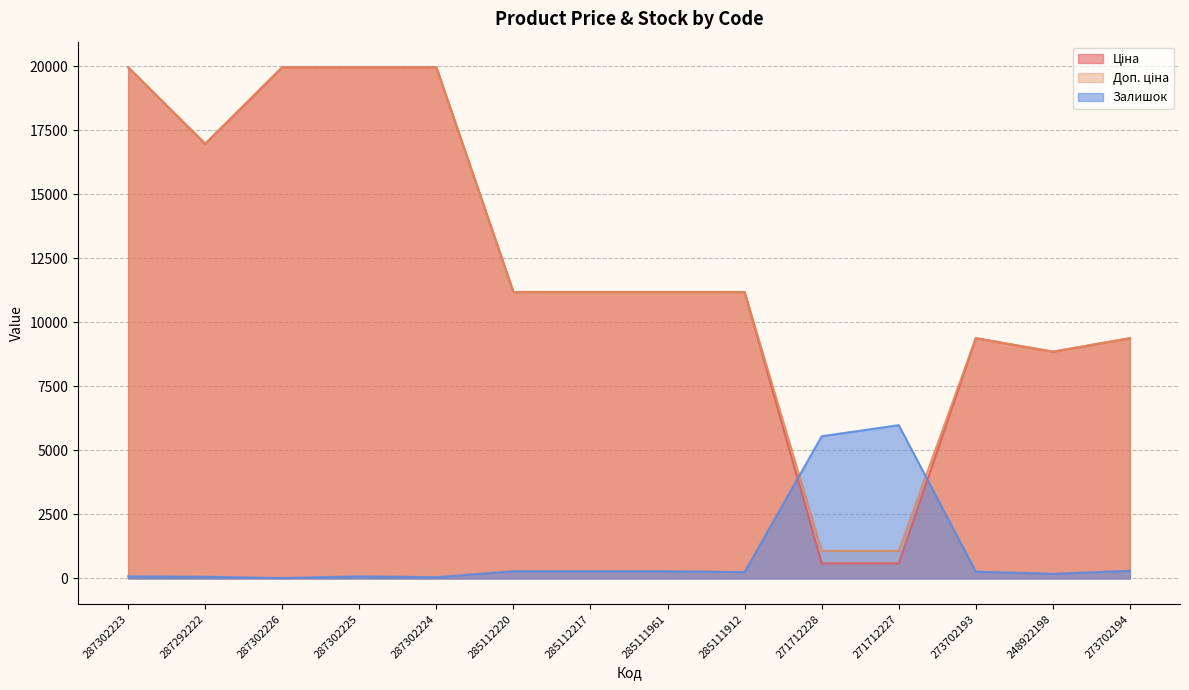

After their last crossing, which series has the higher values: Ціна or Залишок?

Ціна